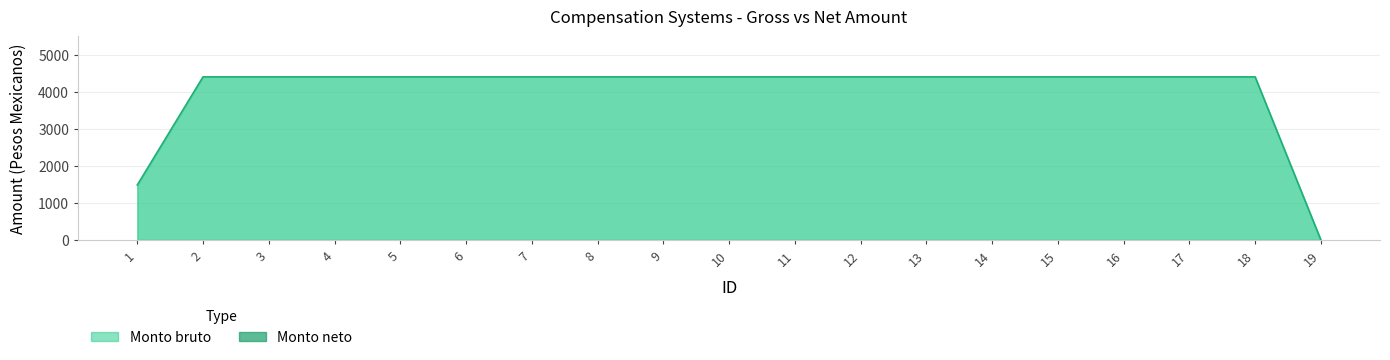

How many data points in Monto bruto are less than 4400?

2